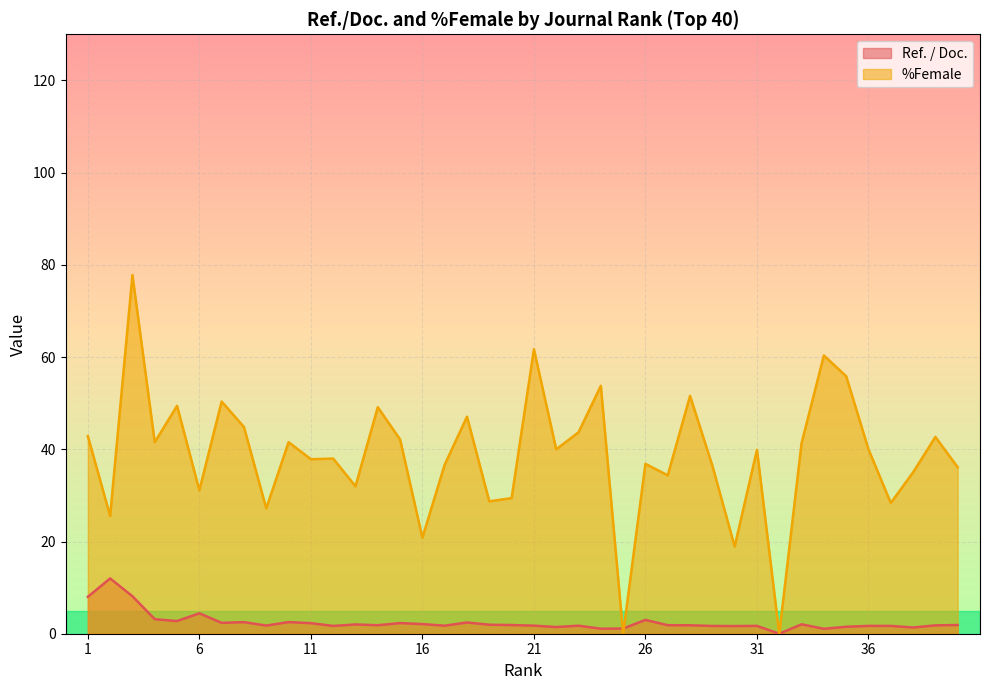

Which has a higher value, 25 or 15?

15